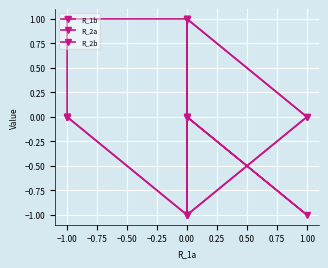

What position from the right is 0.00?

2